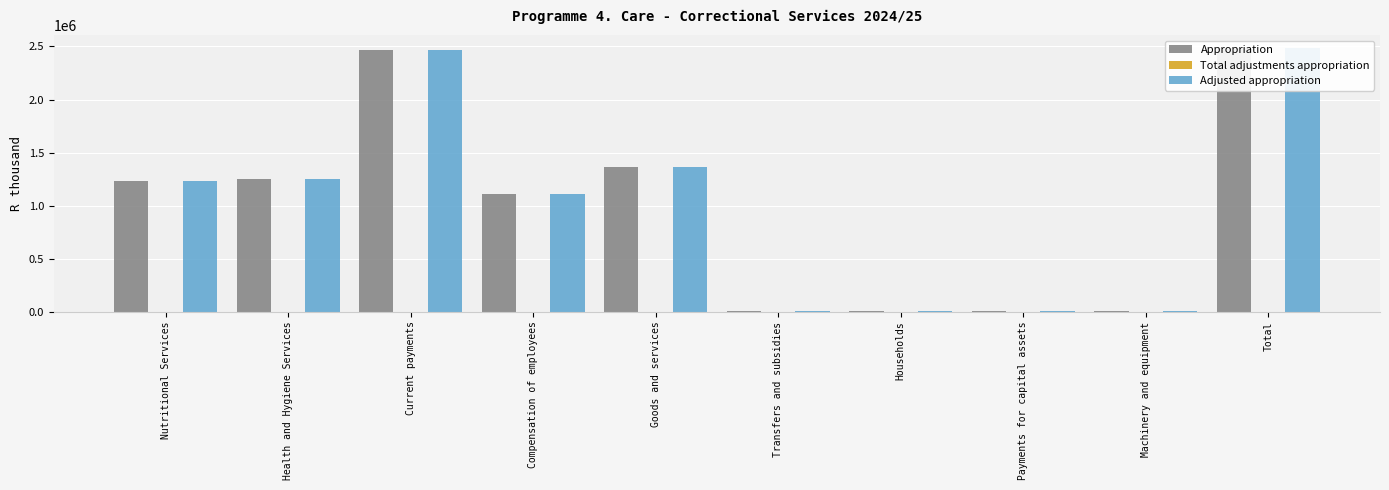

Which has a higher value, Health and Hygiene Services or Compensation of employees?

Health and Hygiene Services